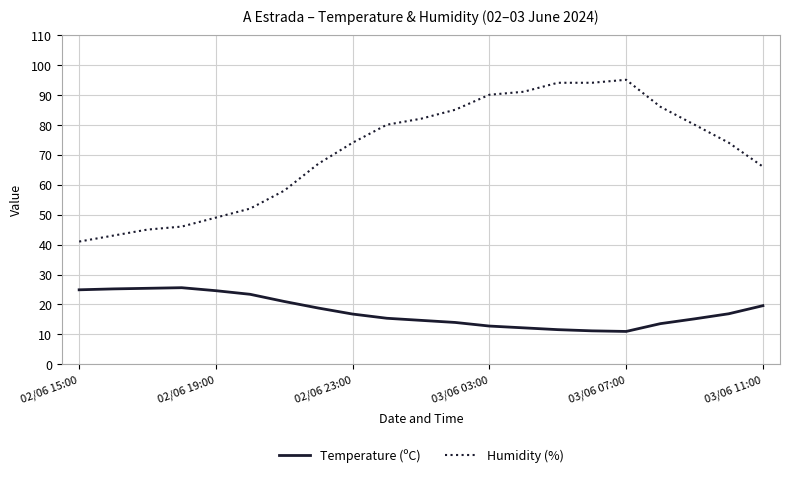

What are all the series names shown in the legend?

Temperature (ºC), Humidity (%)